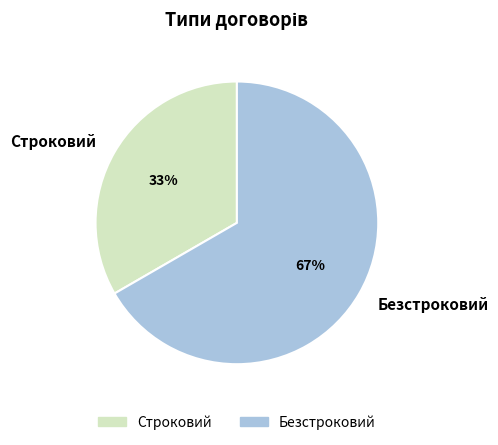

Is the sum of Строковий and Безстроковий greater than half?

Yes